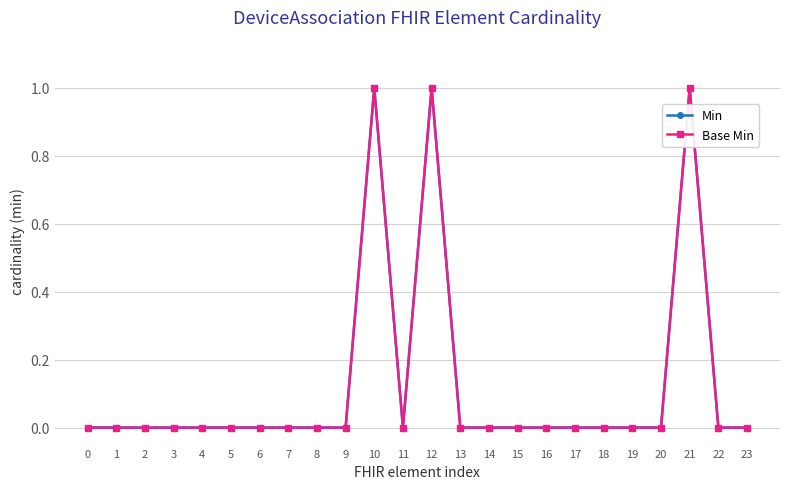

True or false: Base Min and Min cross at least once.

False